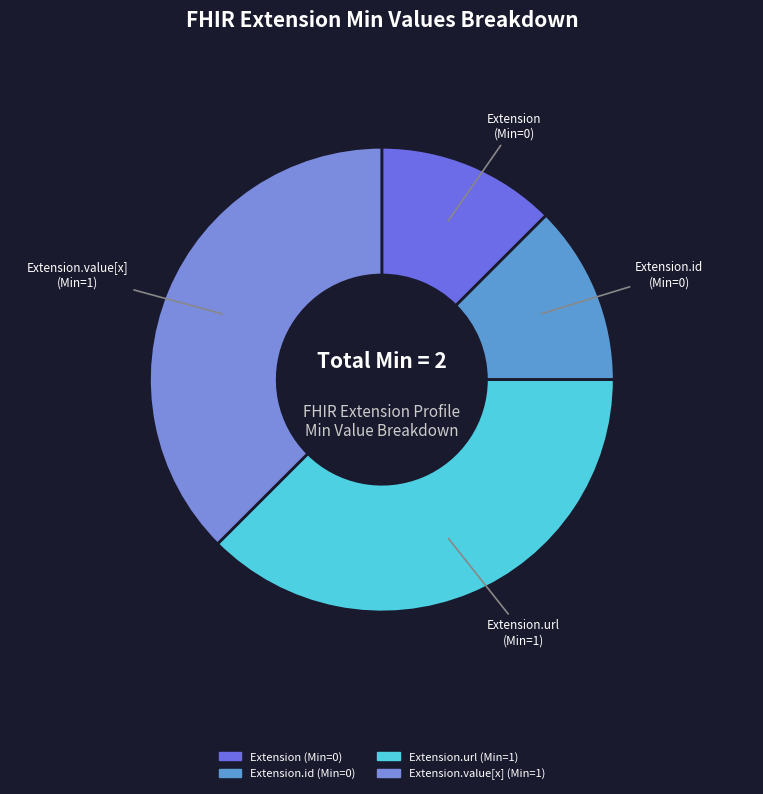

Is there any slice that represents more than half of the pie?

No